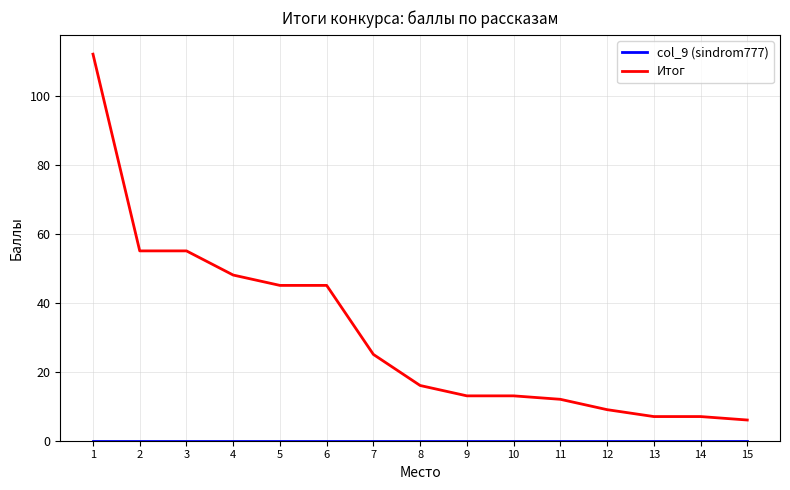

Is this an area chart (filled region under the line)?

No